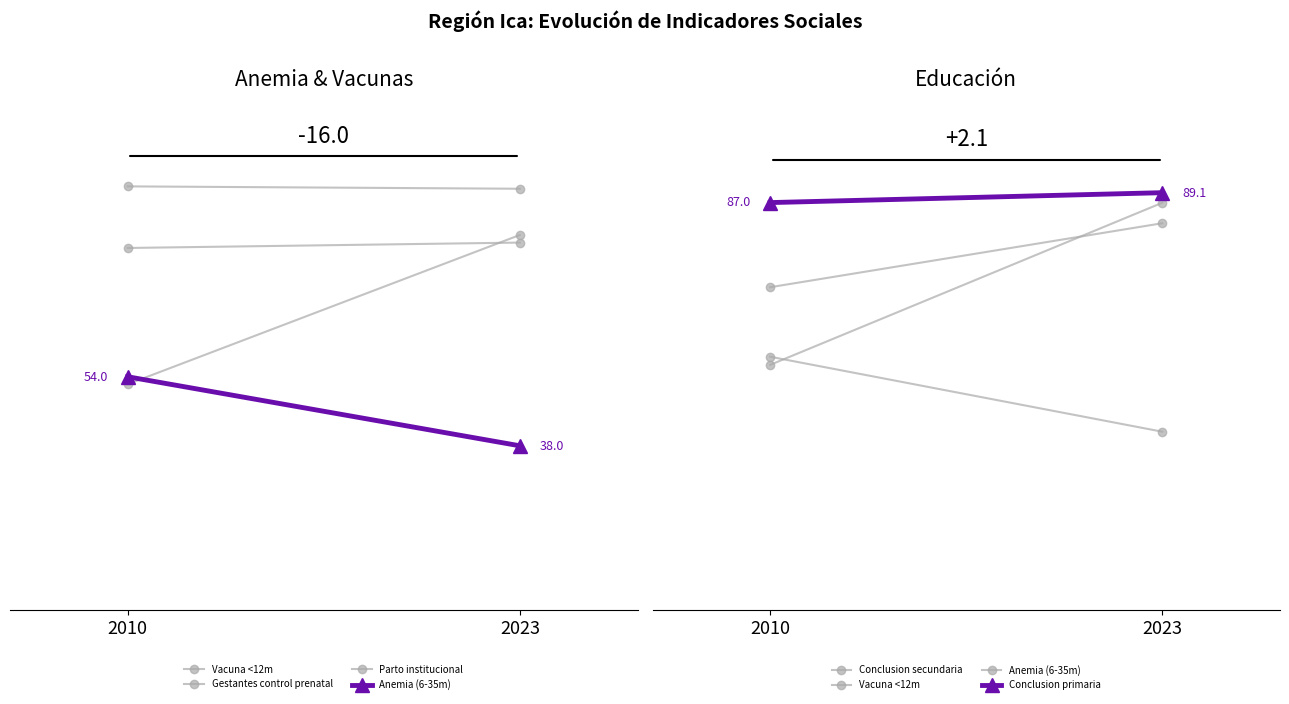

Rank the categories by Anemia (6-35m) value from lowest to highest.

2023, 2010